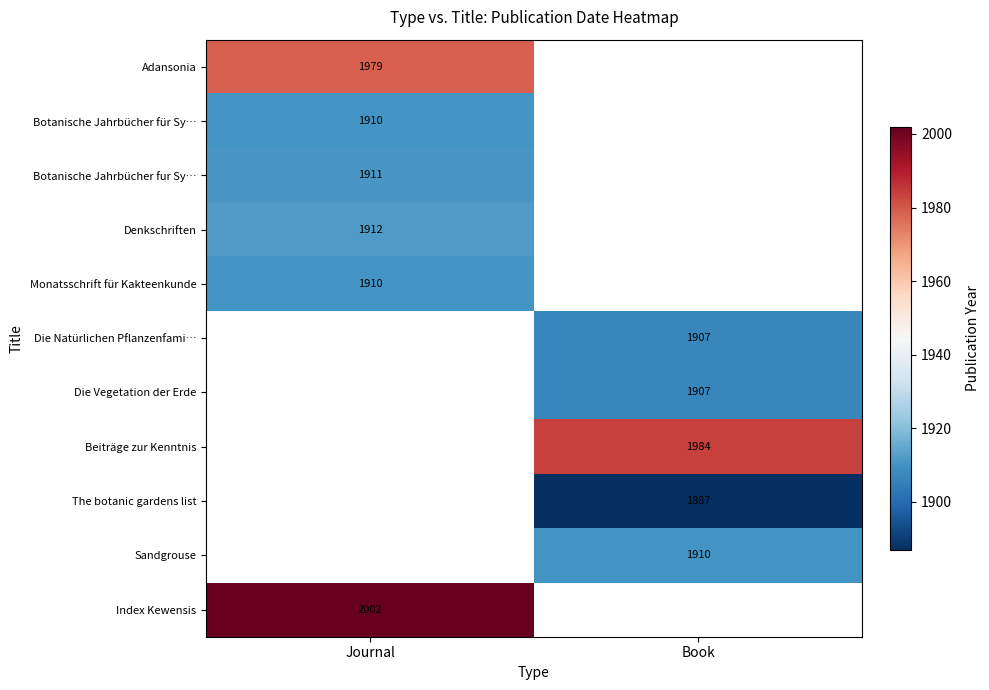

Which label corresponds to the smallest value in the chart?

Book